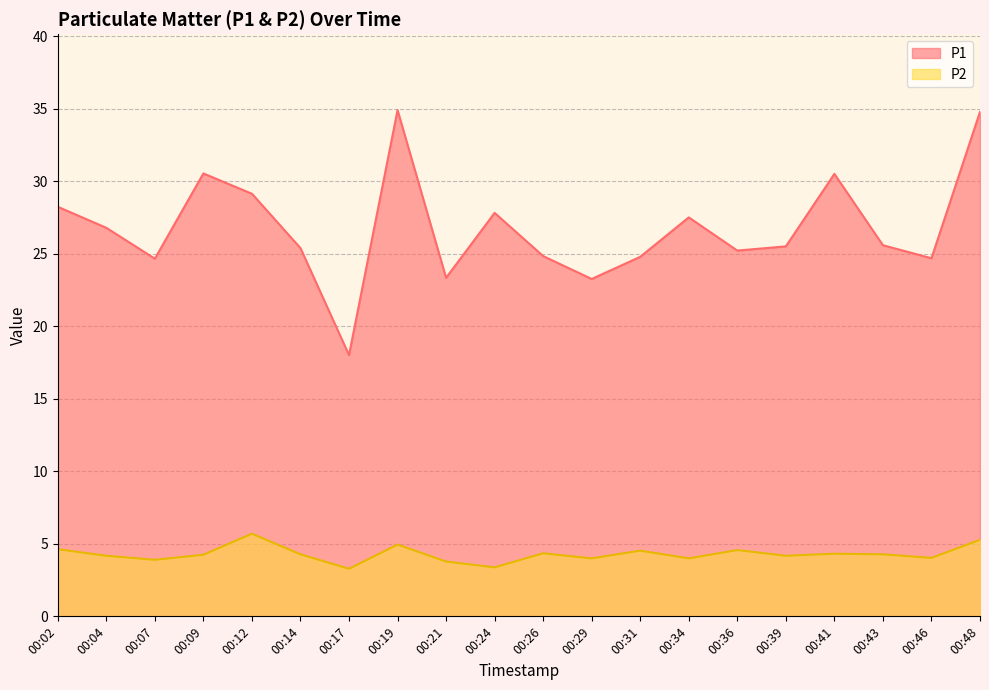

What is the difference between the second highest and second lowest values in the P1 series?

11.5